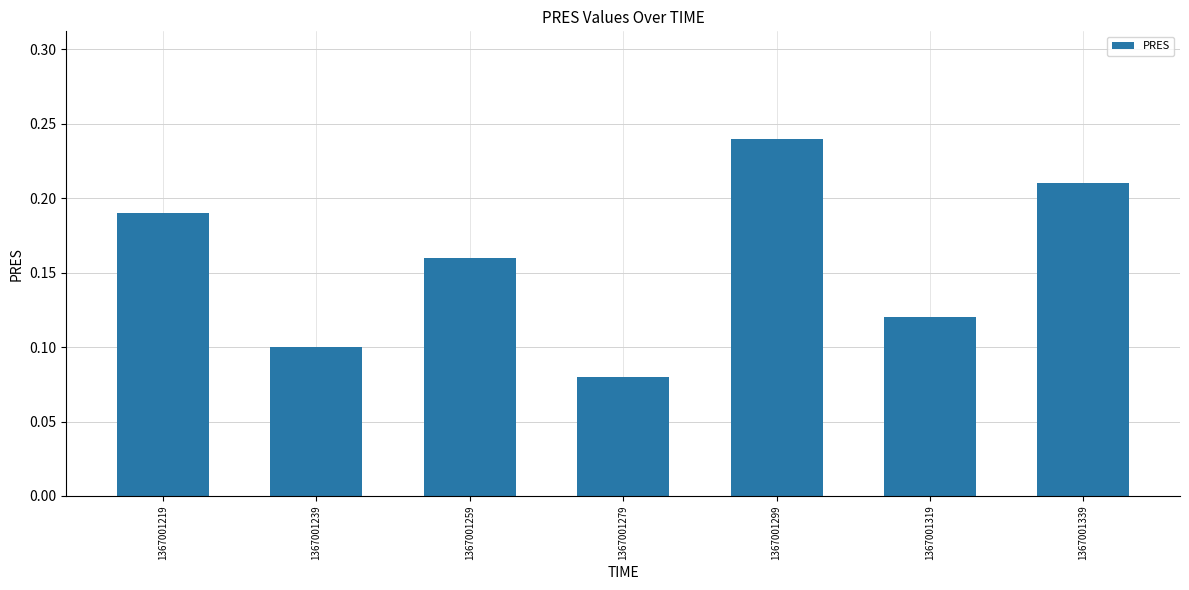

True or false: the data shows 0.1 at 1367001239.

True